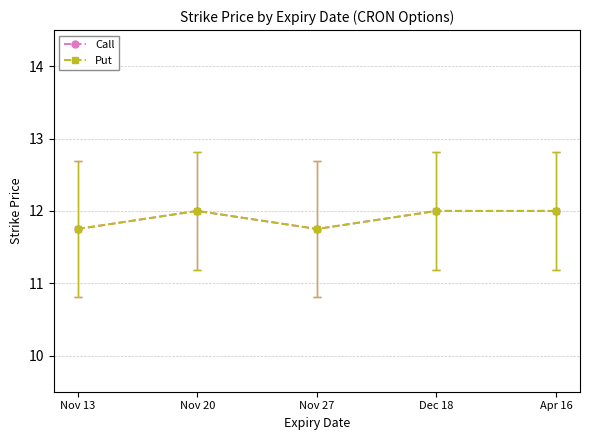

True or false: Call and Put intersect in this chart.

False